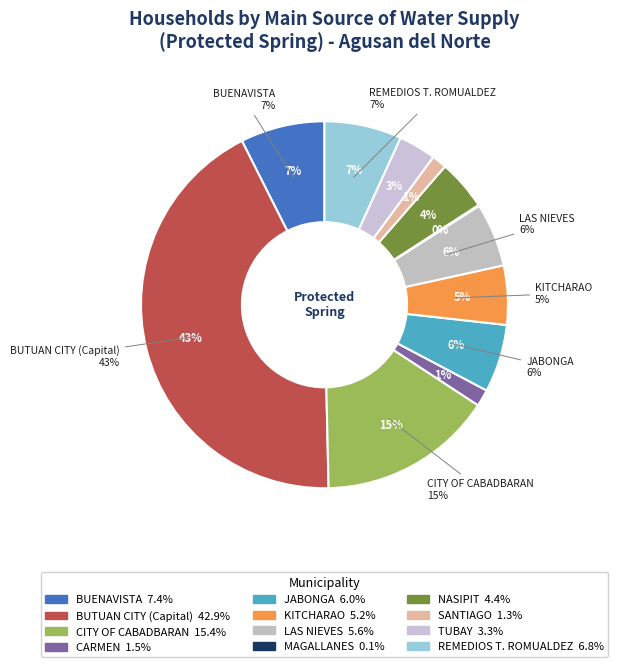

How many segments does this pie chart have?

12